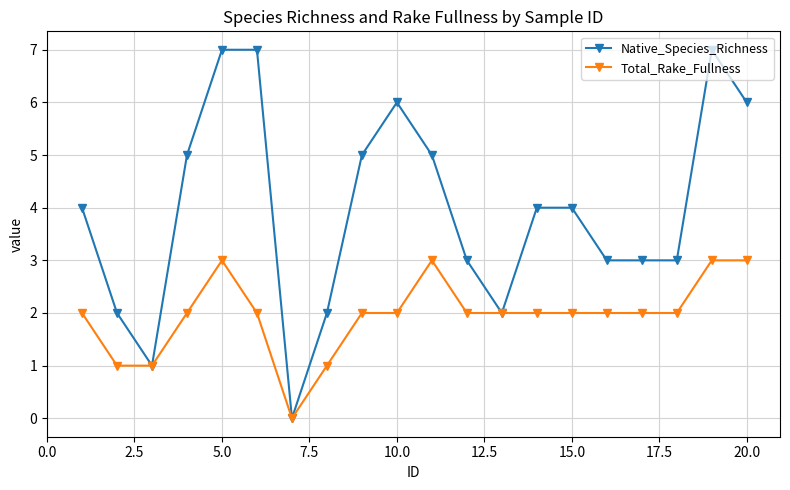

List the series in order of their overall mean, lowest first.

Total_Rake_Fullness, Native_Species_Richness